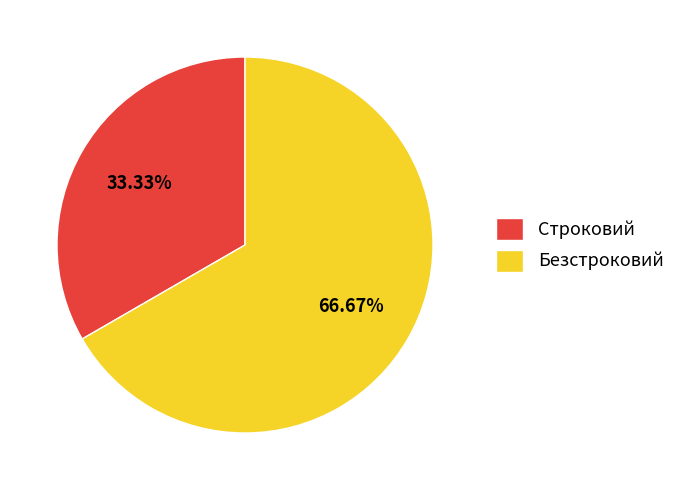

Does Строковий represent more than half of the total?

No